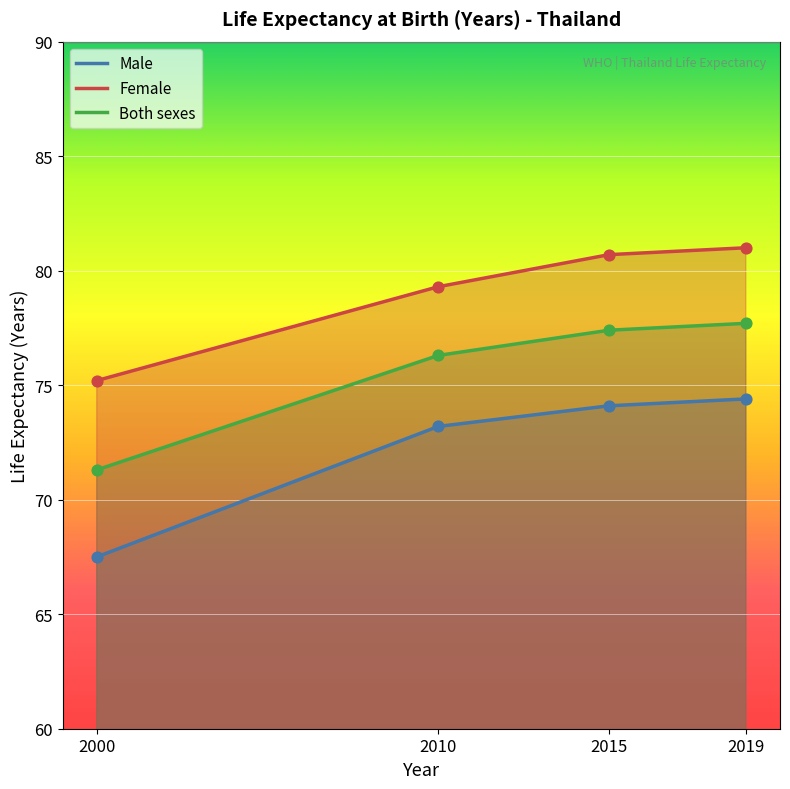

Which series contains the lowest Y value?

Male